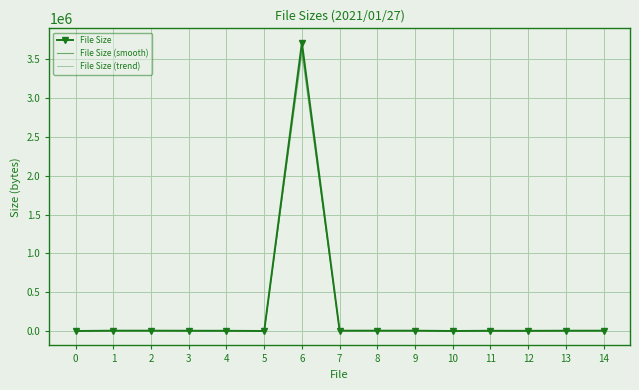

How many values in the File Size series exceed 5026?

7